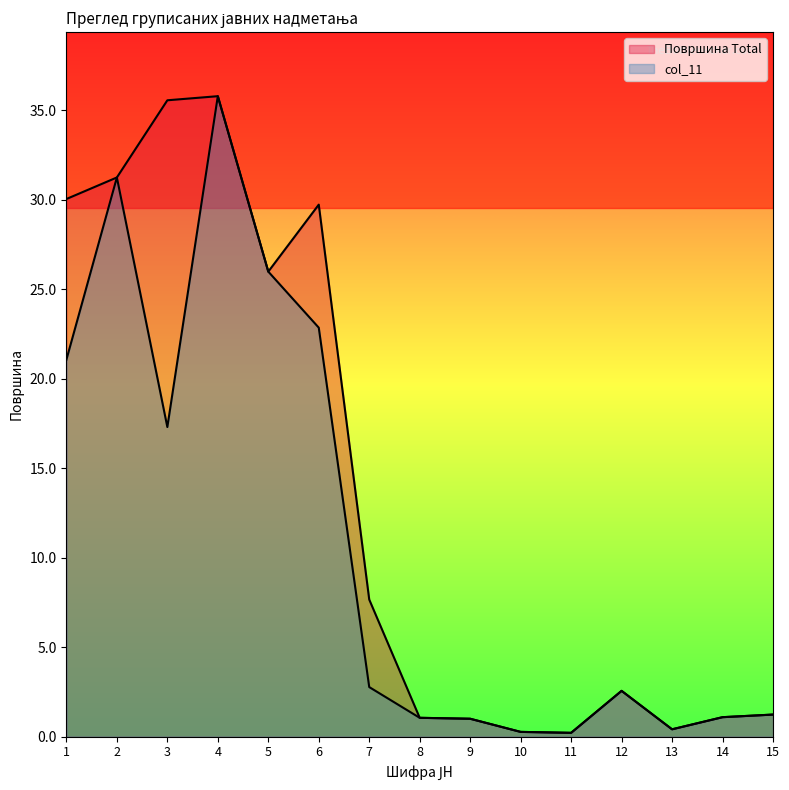

What is the average value of the col_11 series?

11.0